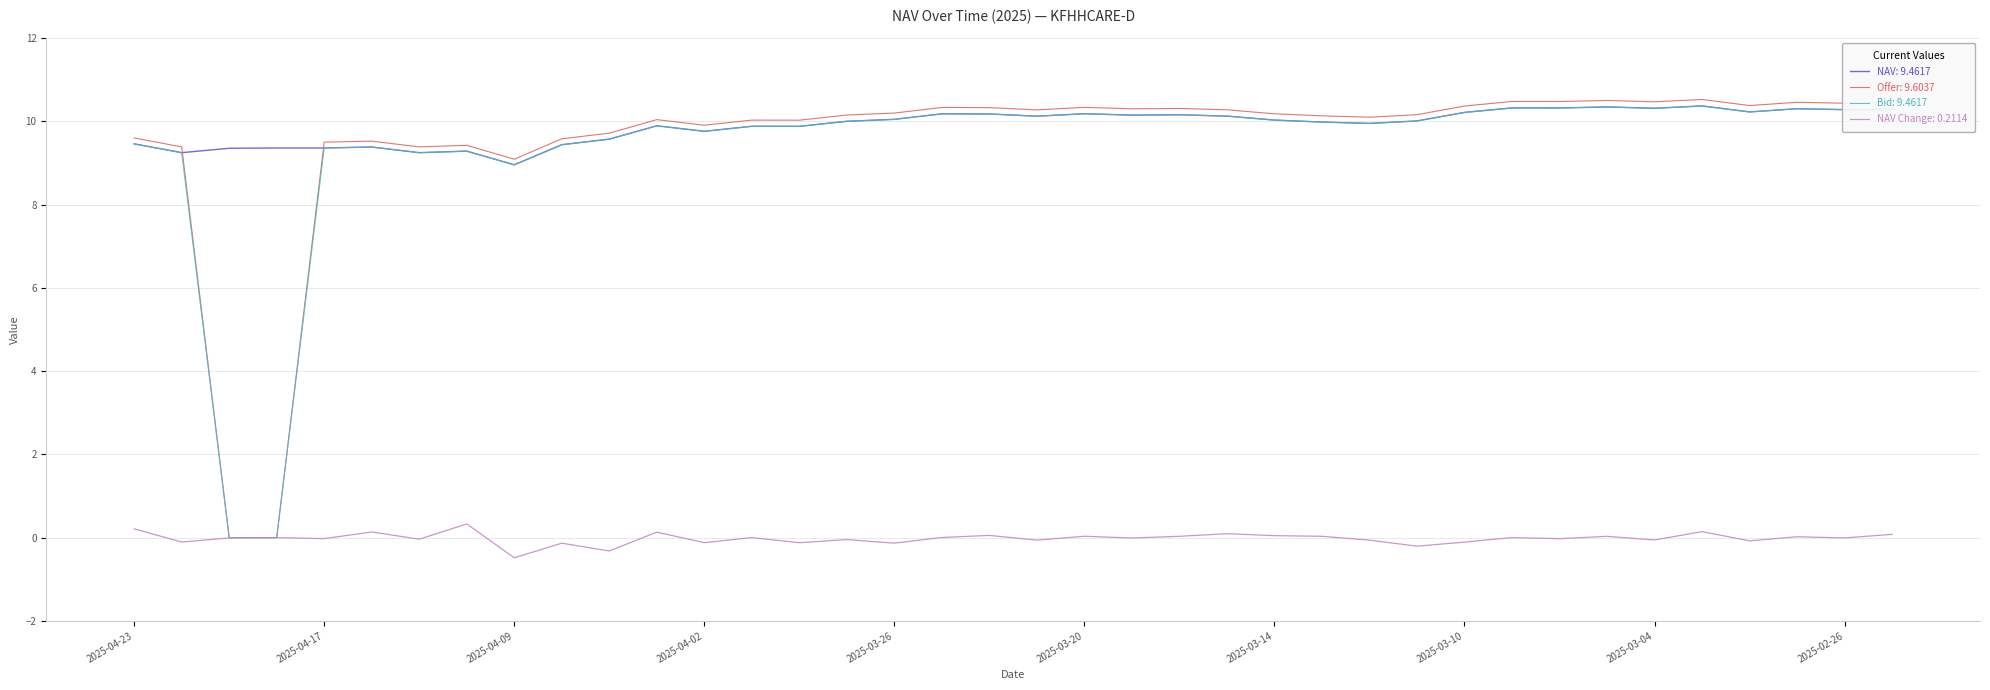

What is the minimum value shown in the chart?

-0.5